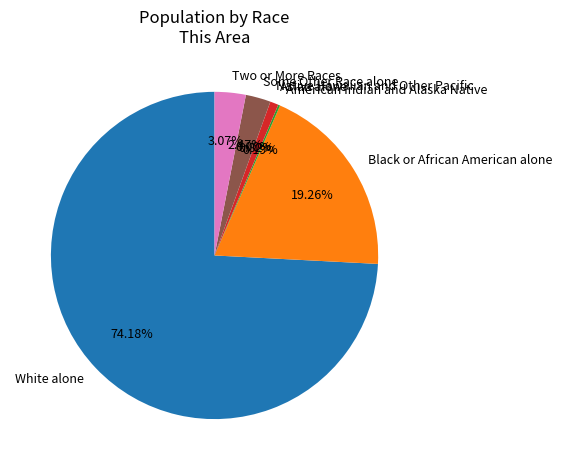

To the nearest percent, what is the difference between the largest and smallest slice percentages?

74%